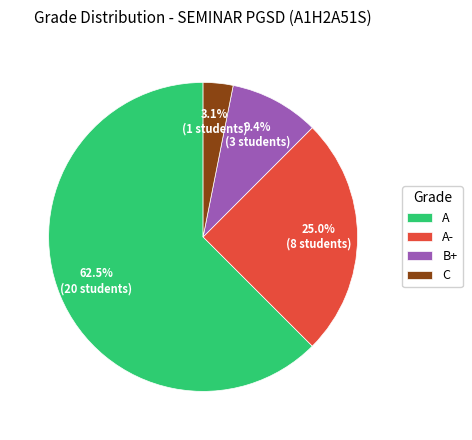

Do B+ and A together represent more than half of the pie?

Yes